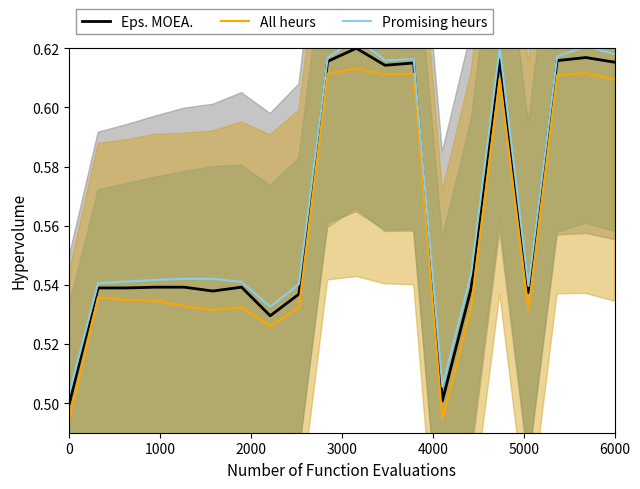

List the series in order of their peak value, lowest first.

All heurs, Eps. MOEA., Promising heurs